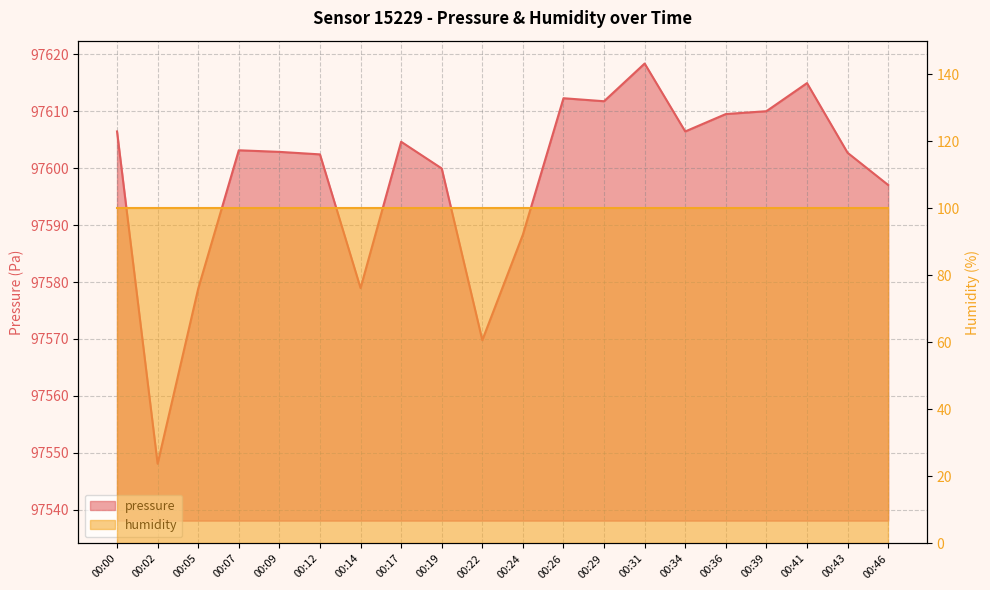

What is the value of the 16th point from the left?

97609.5